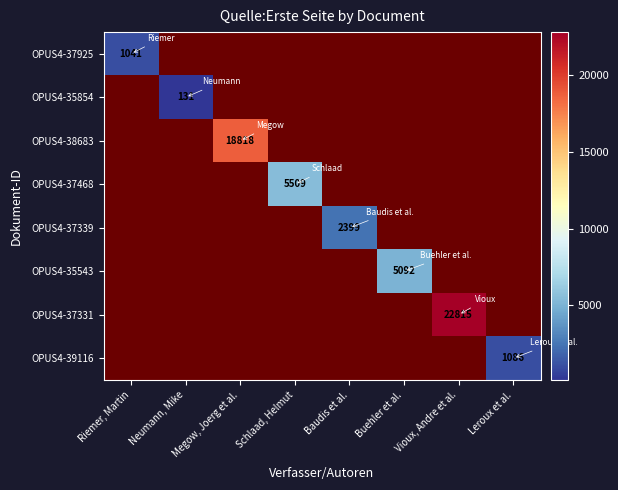

True or false: OPUS4-39116 has a value of 760 at Leroux et al..

False